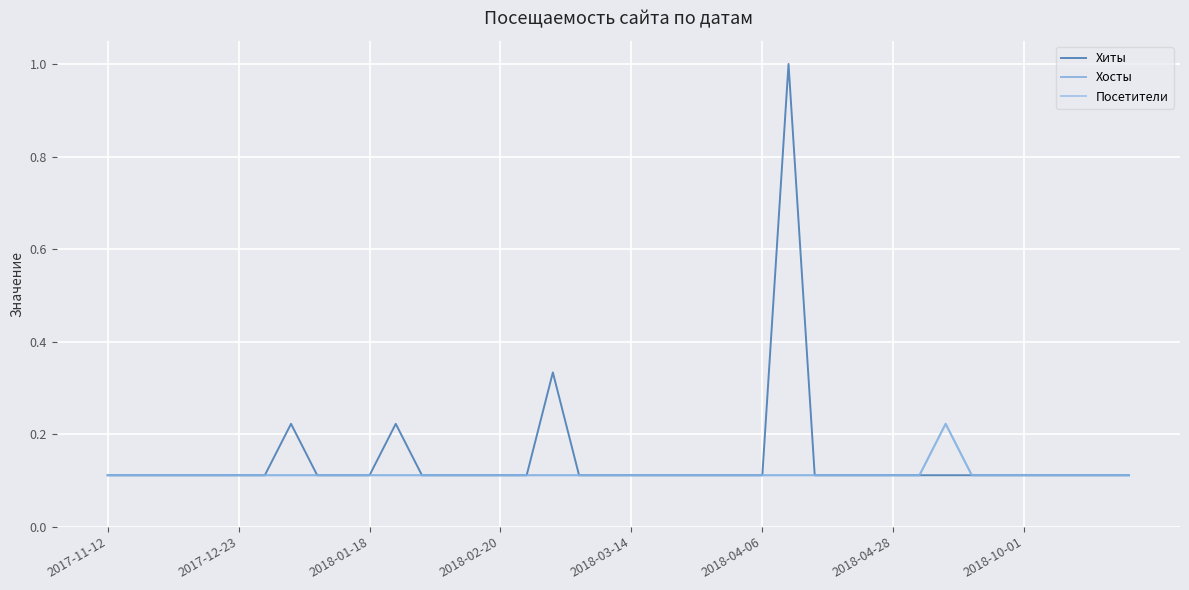

Is this an area chart (filled region under the line)?

No